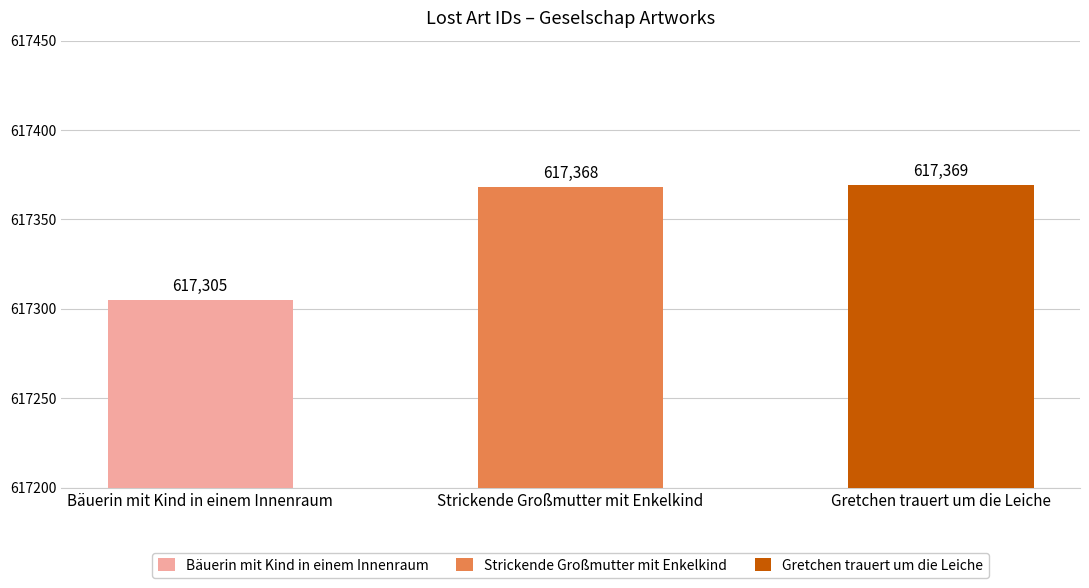

What is the difference between the values at Gretchen trauert um die Leiche and Bäuerin mit Kind in einem Innenraum?

64